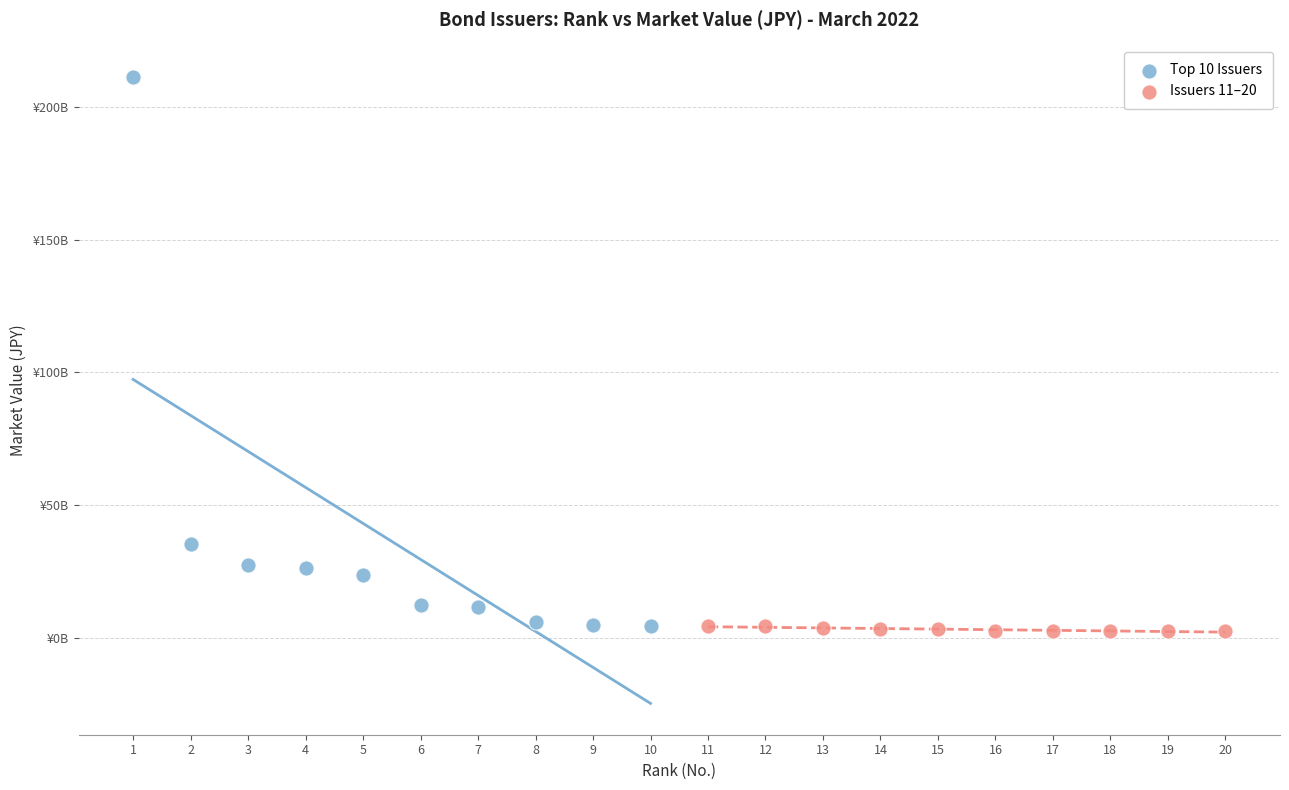

Which series has the largest Y range (max minus min)?

Top 10 Issuers